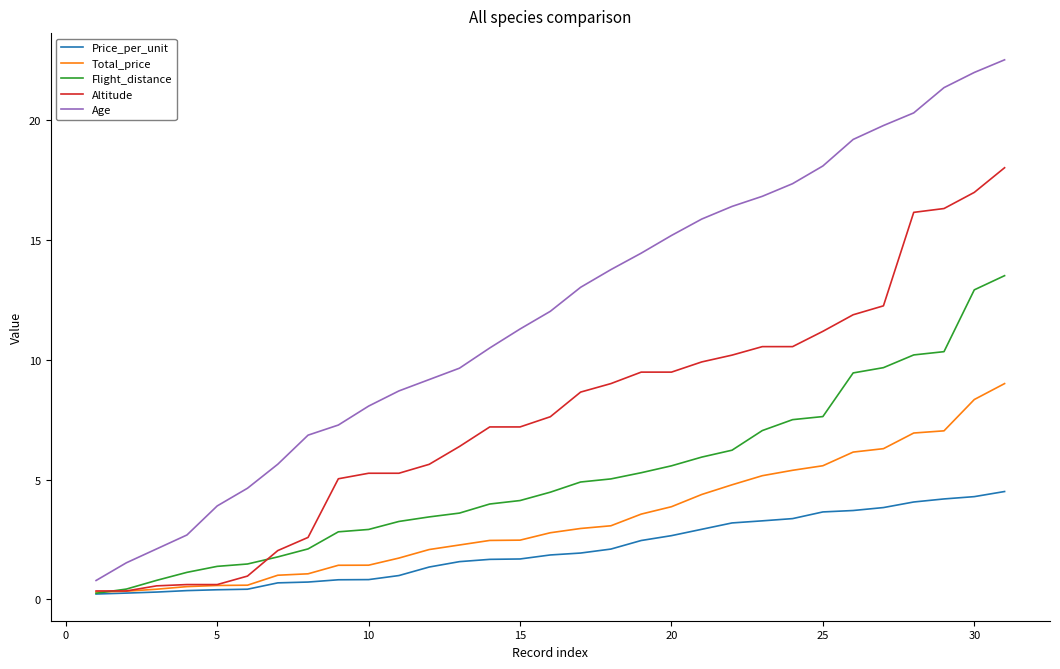

List the series in order of their peak value, highest first.

Age, Altitude, Flight_distance, Total_price, Price_per_unit